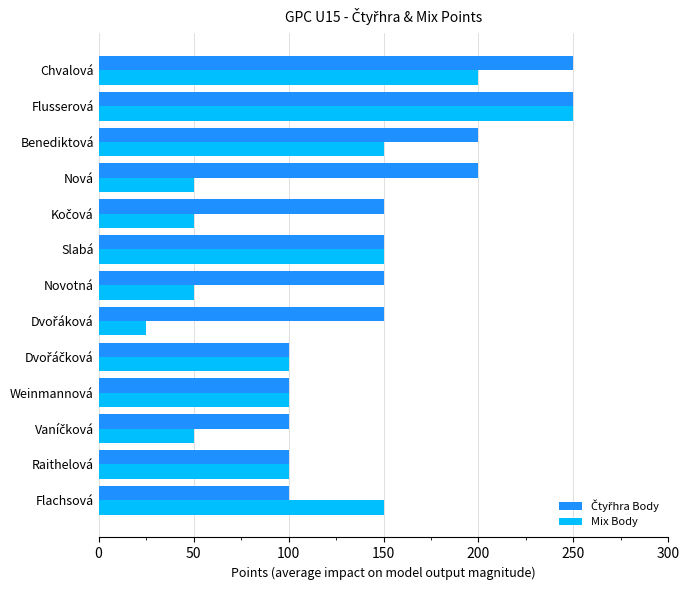

What is the spread (max minus min) of values at Benediktová?

50